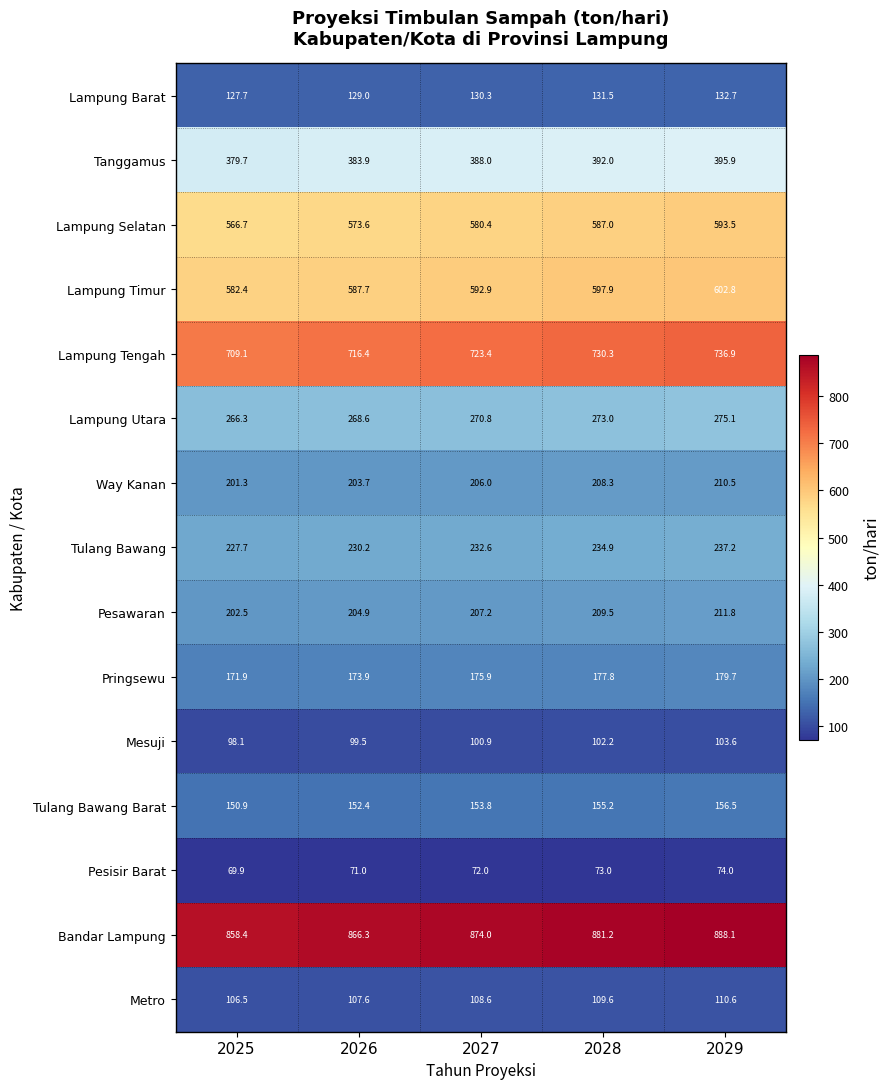

Rank the series at 2028 from lowest to highest value.

Pesisir Barat, Mesuji, Metro, Lampung Barat, Tulang Bawang Barat, Pringsewu, Way Kanan, Pesawaran, Tulang Bawang, Lampung Utara, Tanggamus, Lampung Selatan, Lampung Timur, Lampung Tengah, Bandar Lampung